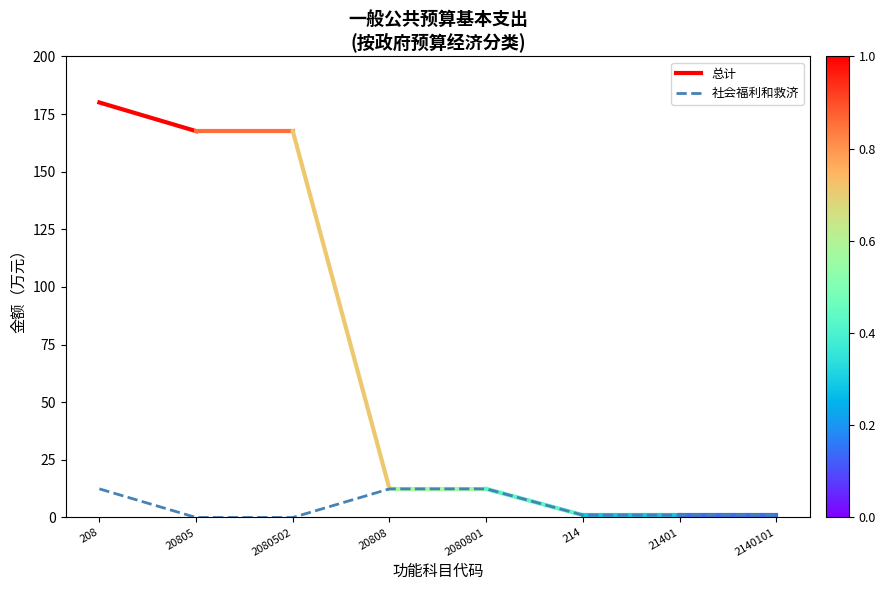

What is the difference between the maximum and second lowest values?

12.4